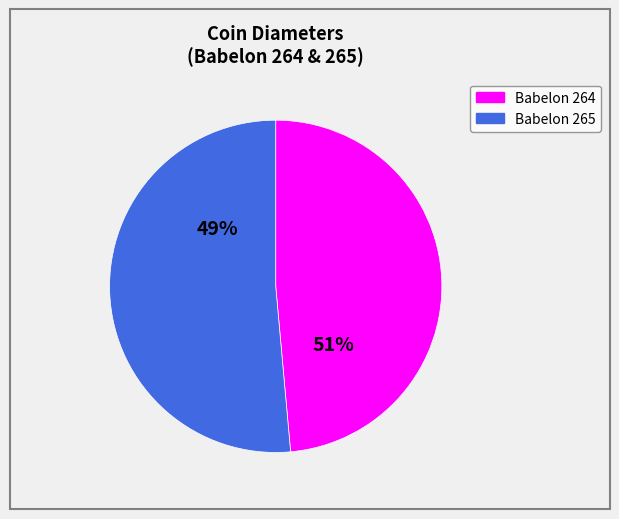

Is there any slice that represents more than half of the pie?

Yes